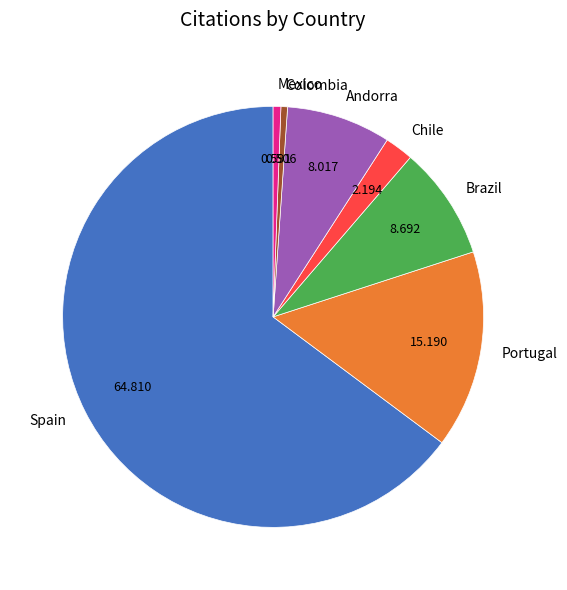

What is the largest slice in the pie chart?

Spain